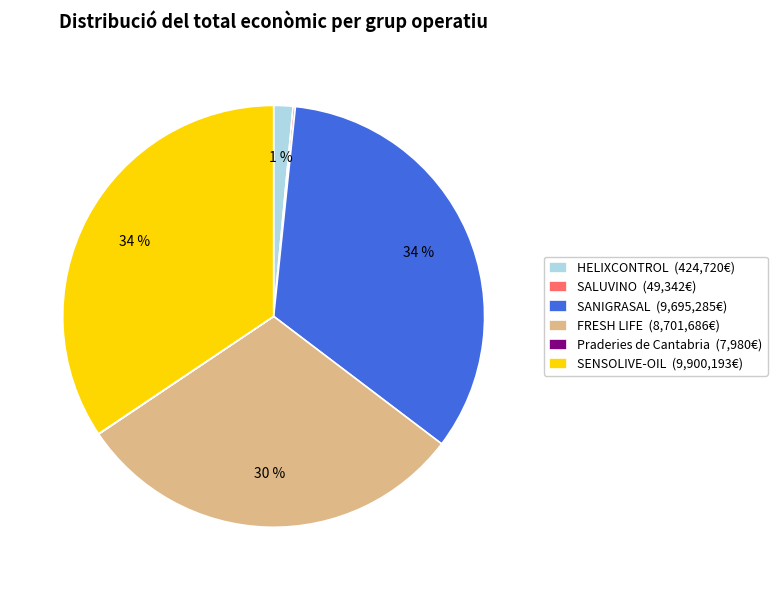

True or false: SENSOLIVE-OIL (9,900,193€) accounts for 46% of the total.

False